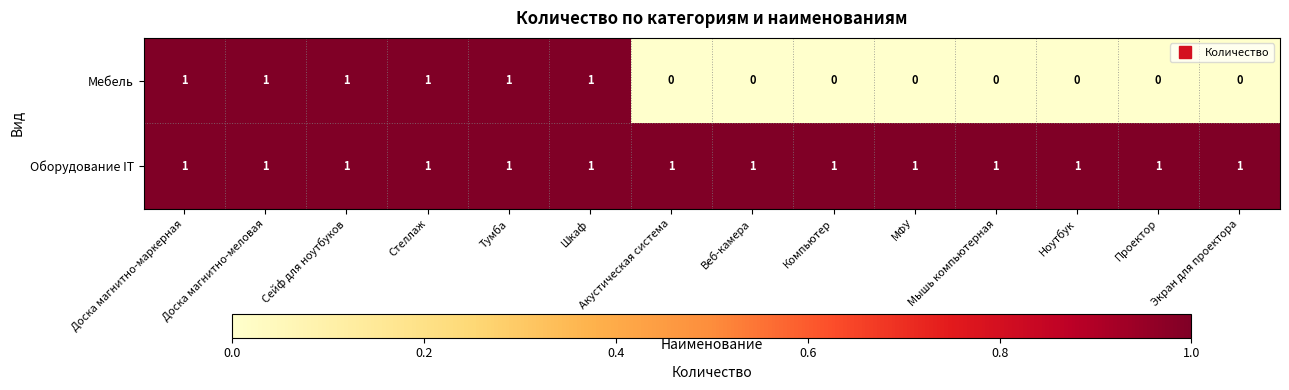

Which series has the largest range (max minus min)?

Мебель